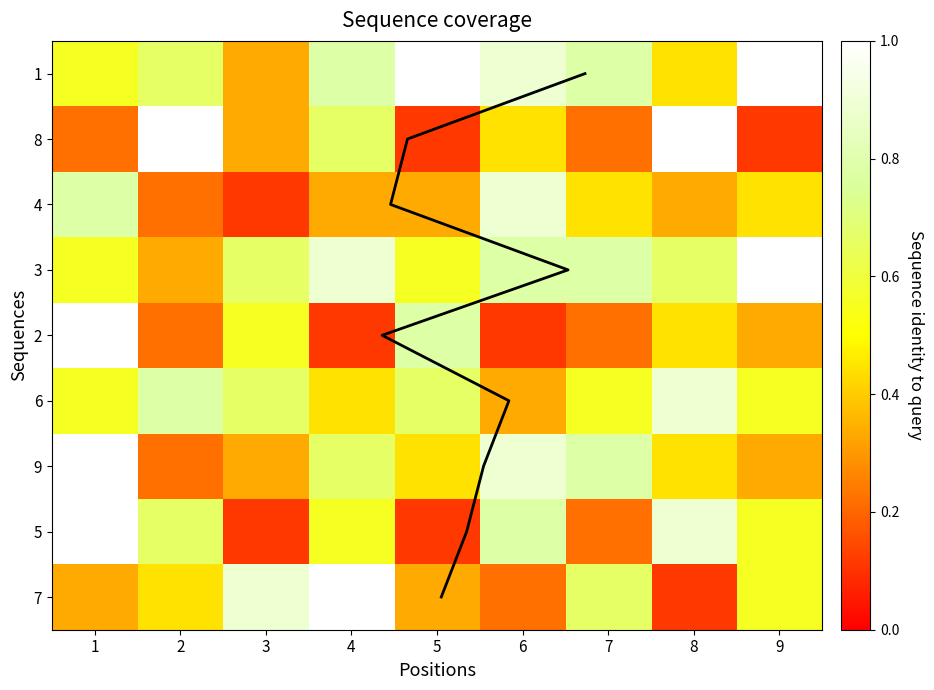

List the series in order of their peak value, highest first.

coverage line, 1, 8, 3, 2, 9, 5, 7, 4, 6